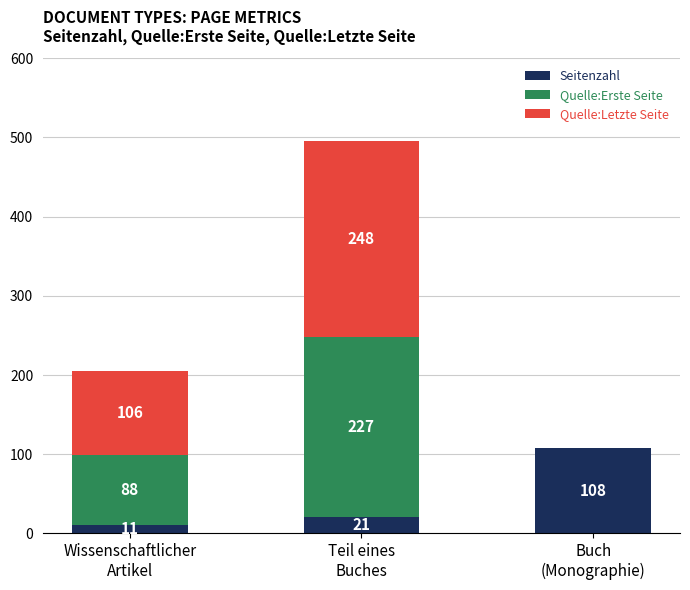

What is the highest value of the Seitenzahl series?

108.0